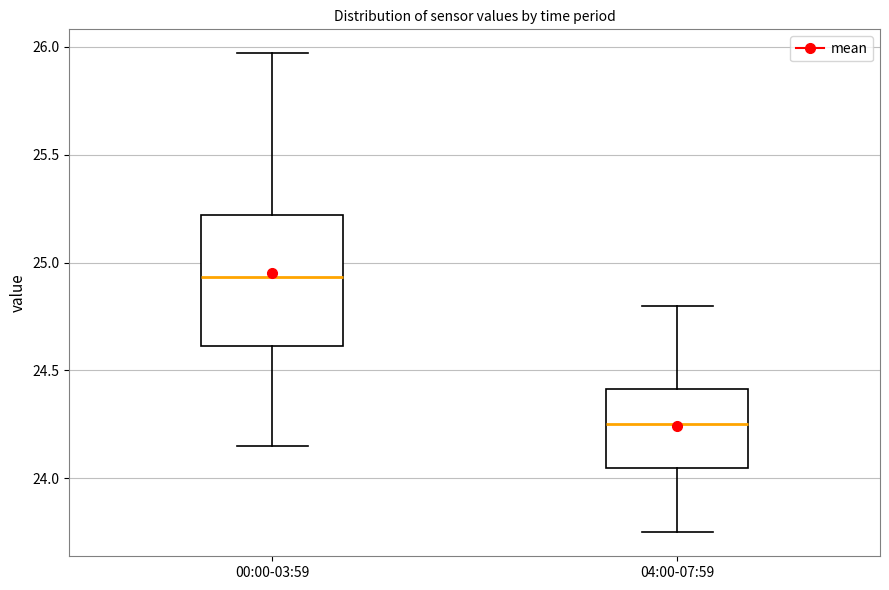

Where is the upper edge of the box for 00:00-03:59 on the y-axis? The values are not printed on the chart, so give them approximately, as read against the axis.

25.20